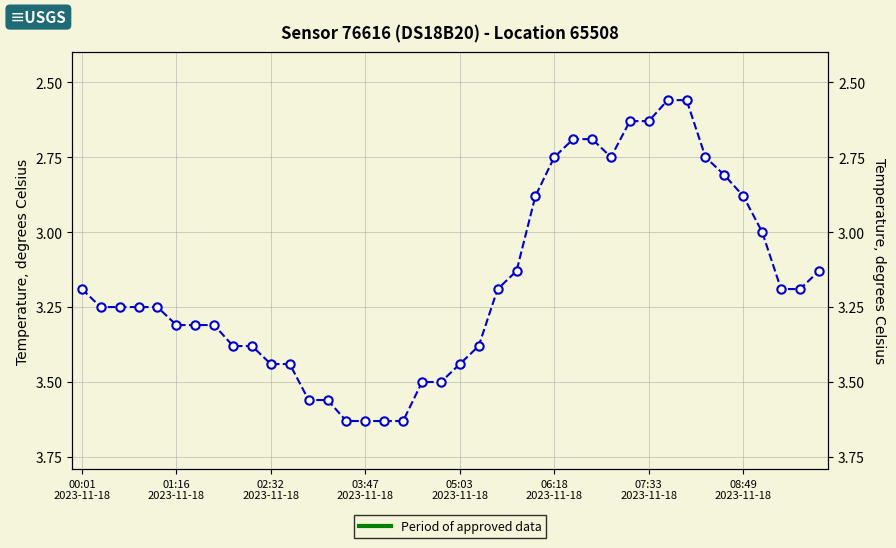

Does the chart have visible grid lines?

Yes